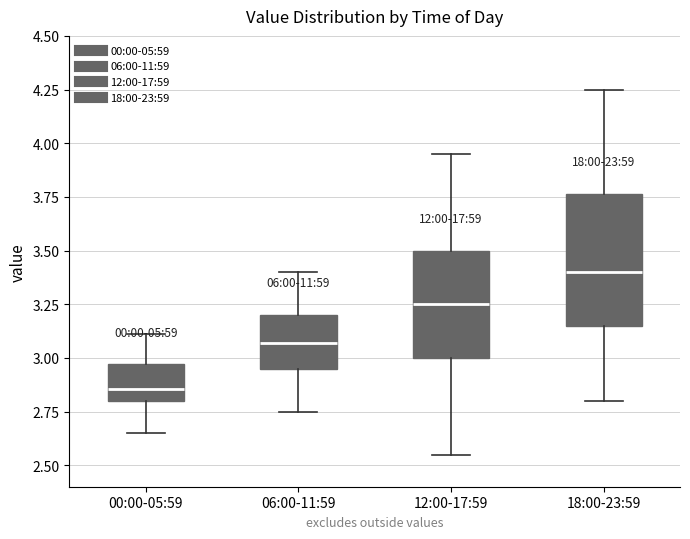

Reading left to right, transcribe this box plot: for each box, give where its median line is, the range the box spans, and where its two whiskers end, as read against the y-axis. The values are not printed on the chart, so give them approximately, as read against the axis.

00:00-05:59: median 2.85, box 2.80 to 2.95, whiskers 2.65 to 3.10
06:00-11:59: median 3.05, box 2.95 to 3.20, whiskers 2.75 to 3.40
12:00-17:59: median 3.25, box 3.00 to 3.50, whiskers 2.55 to 3.95
18:00-23:59: median 3.40, box 3.15 to 3.75, whiskers 2.80 to 4.25